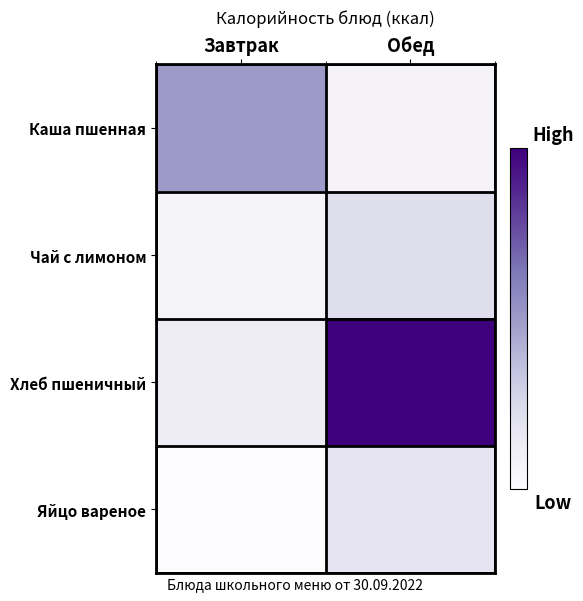

Which series has the largest total across all categories?

Хлеб пшеничный